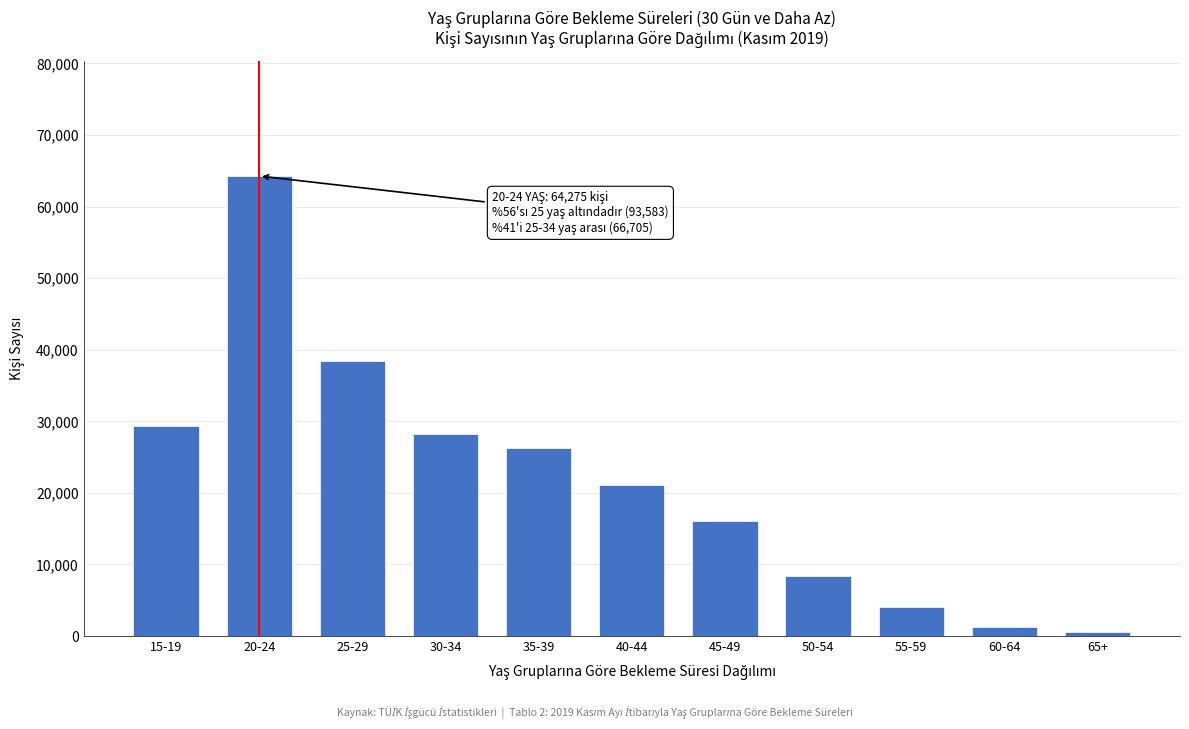

Reading left to right, list all the values displayed in this chart.

29308	64275	38457	28248	26300	21104	16042	8450	4098	1258	496